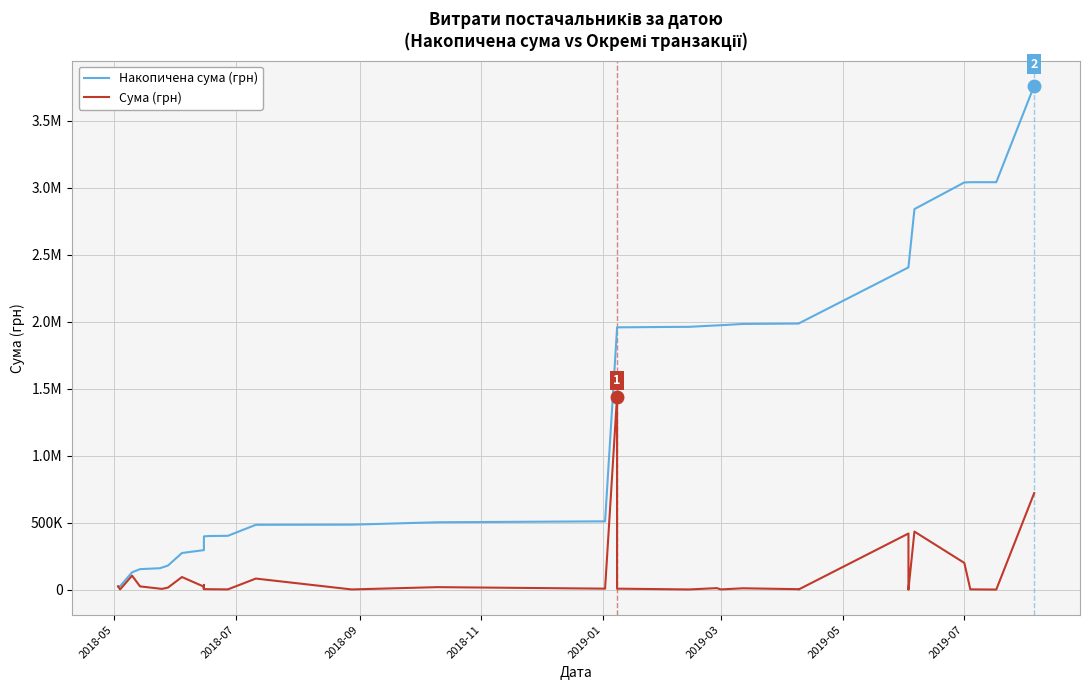

True or false: Сума (грн) and Накопичена сума (грн) cross at least once.

False